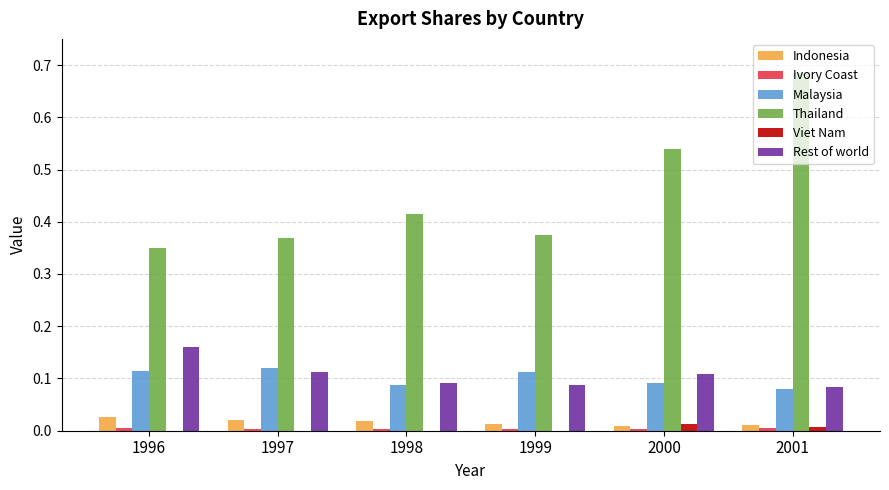

Is it true that Thailand equals 0.3 at 1998?

False